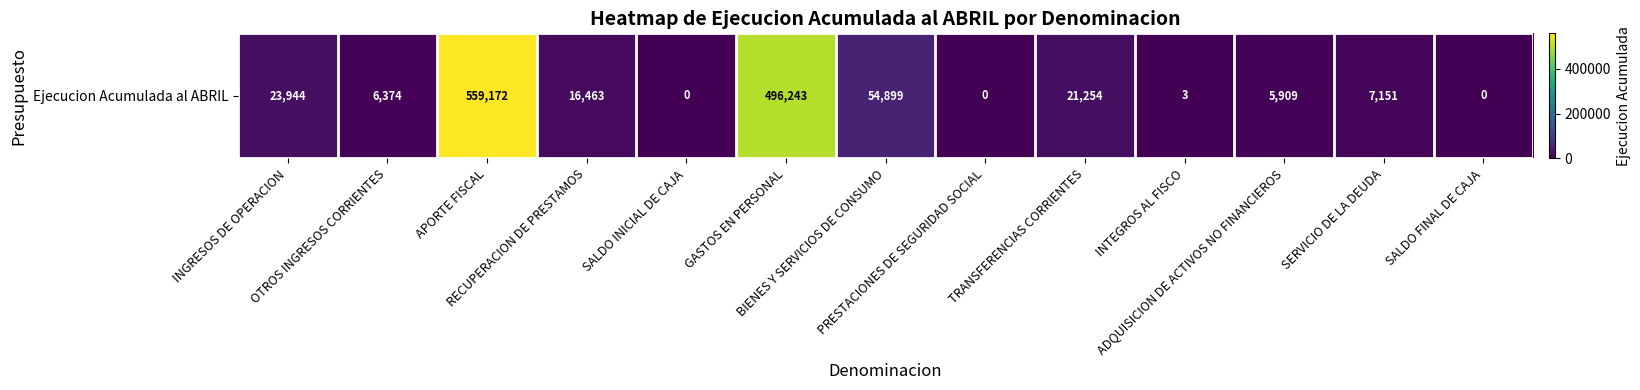

The value at OTROS INGRESOS CORRIENTES is 3581. True or false?

False